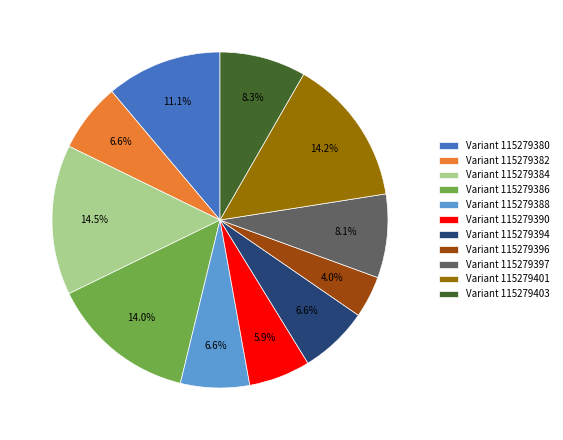

What portion of the pie excludes Variant 115279386?

86.0%